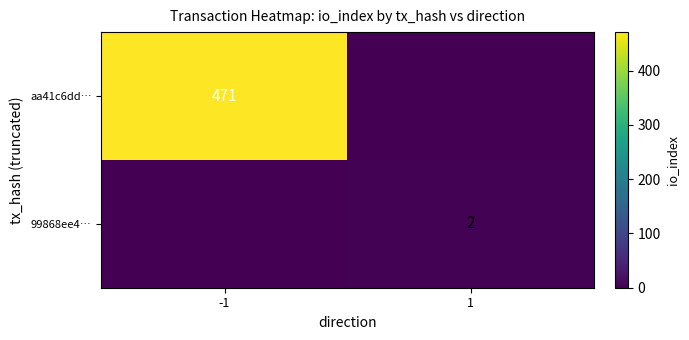

The aa41c6dd… series shows 734 at -1. True or false?

False